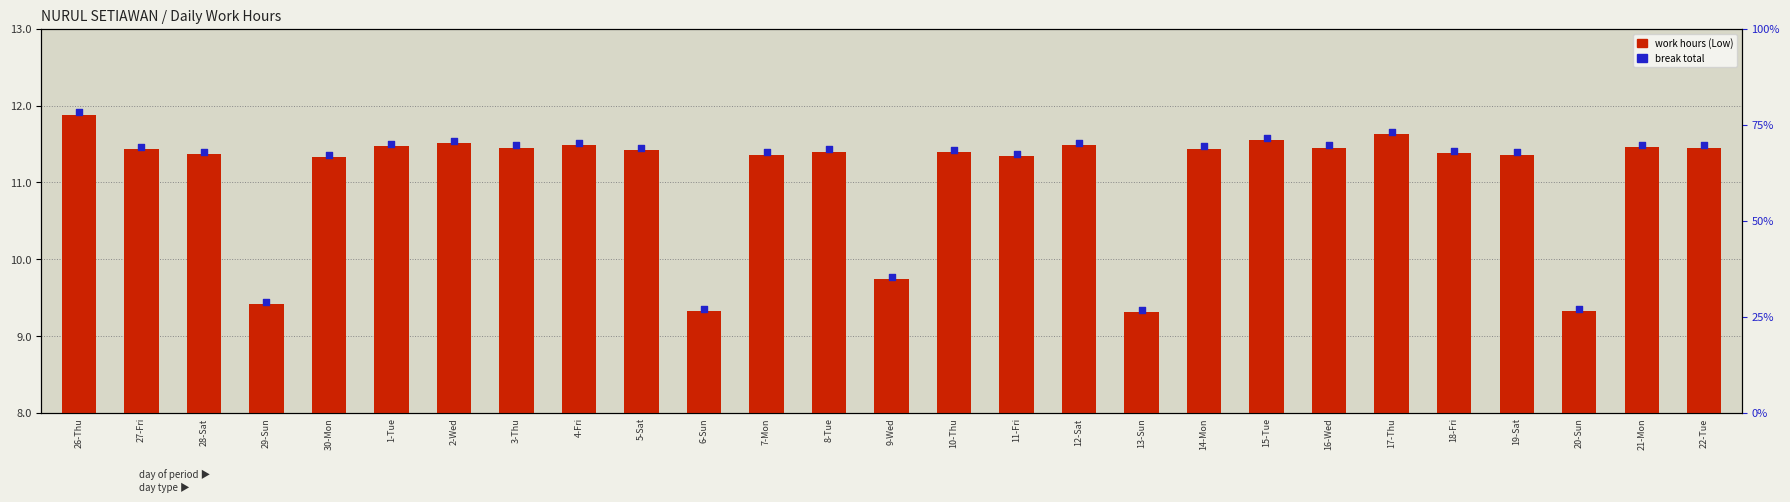

Which series reaches the minimum Y coordinate?

work hours (Low)